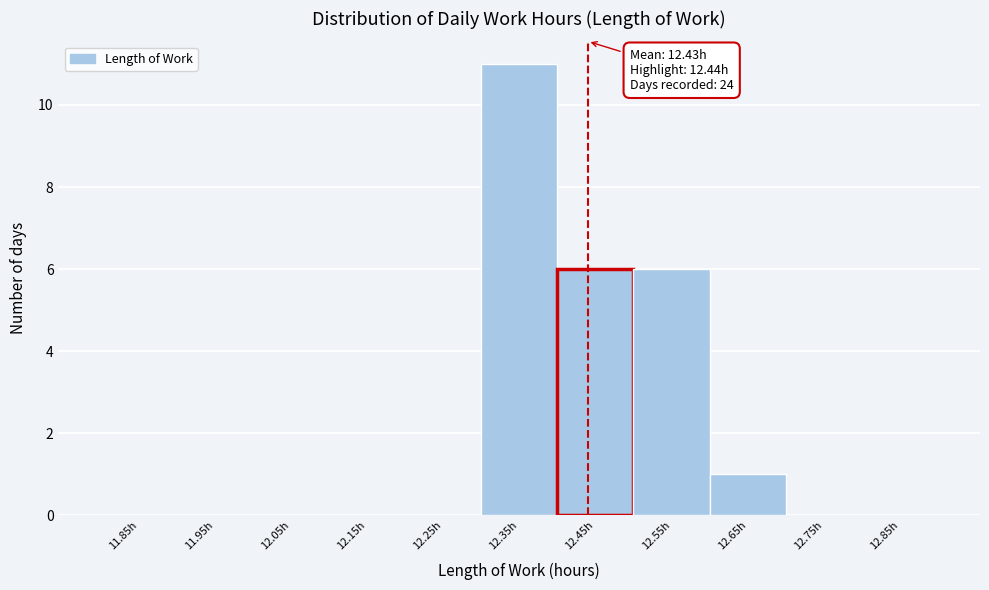

Over which range of the x-axis is the bar tallest?

12.3 to 12.4